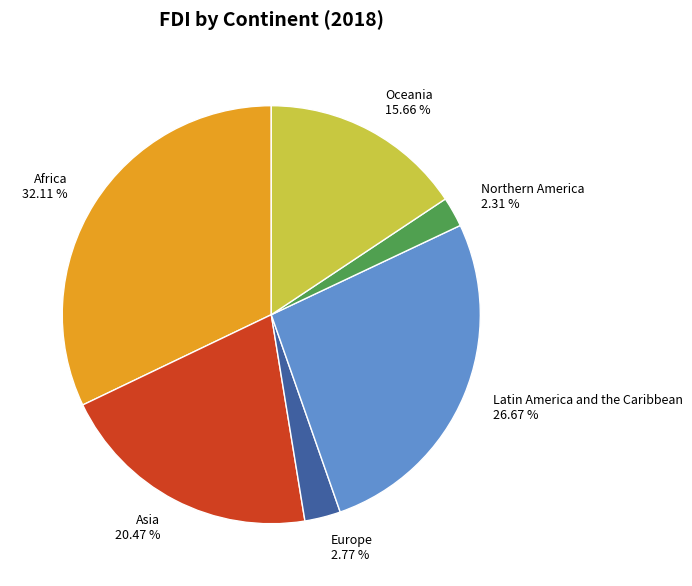

Is there a majority slice in this chart?

No